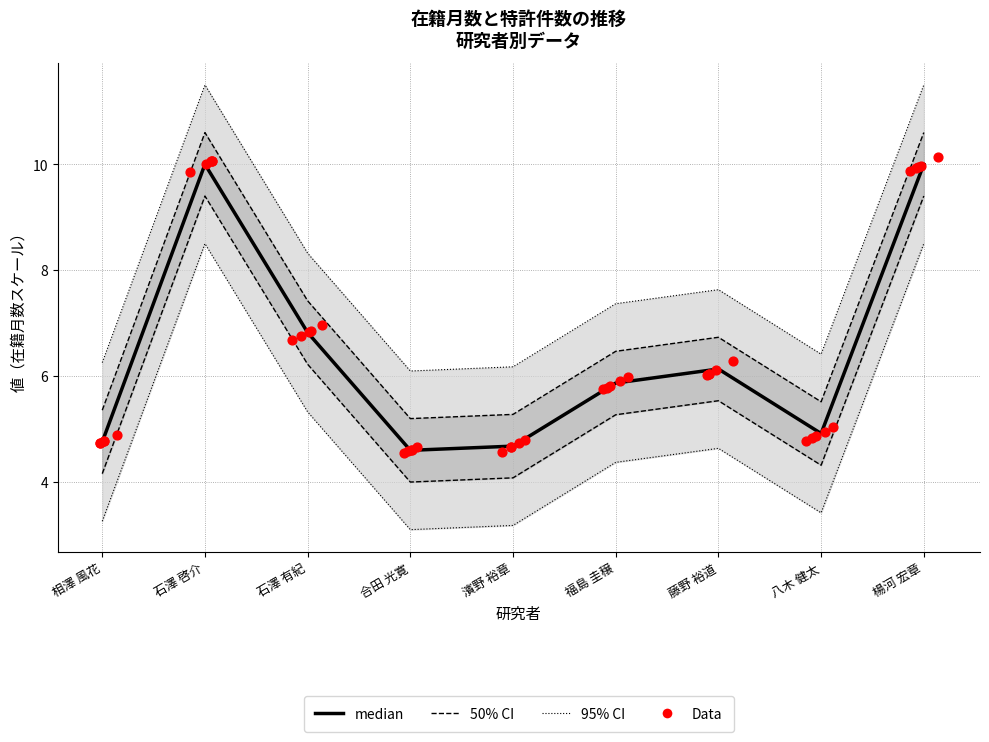

Which series has the largest total across all categories?

95% CI